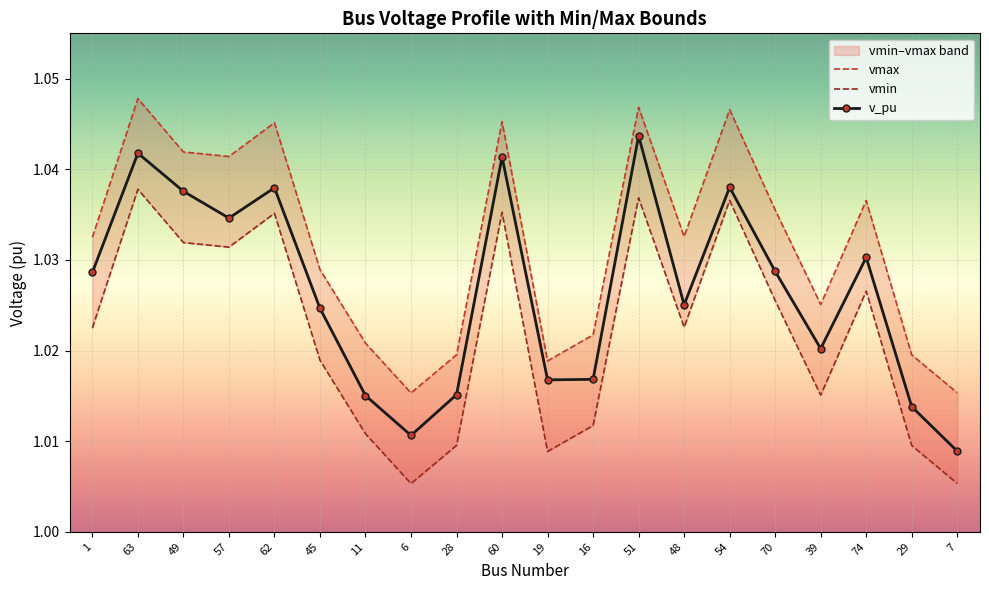

Where is v_pu nearest to the value 1?

7